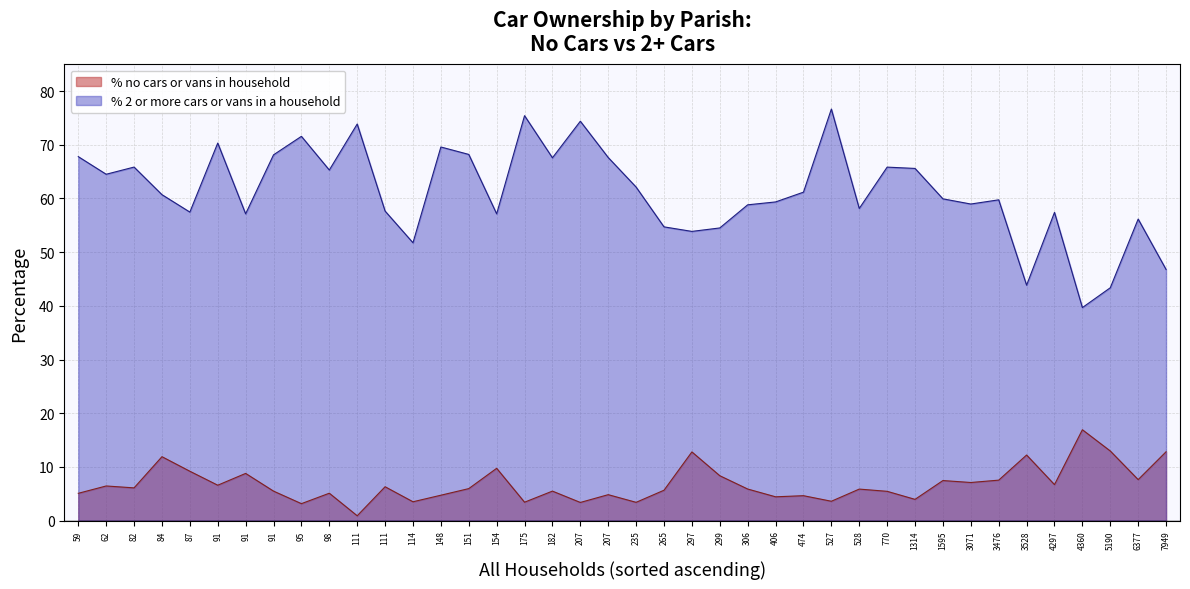

Is the value of % 2 or more cars or vans in a household at Edmondsham greater than the value of % no cars or vans in household at Pamphill?

Yes